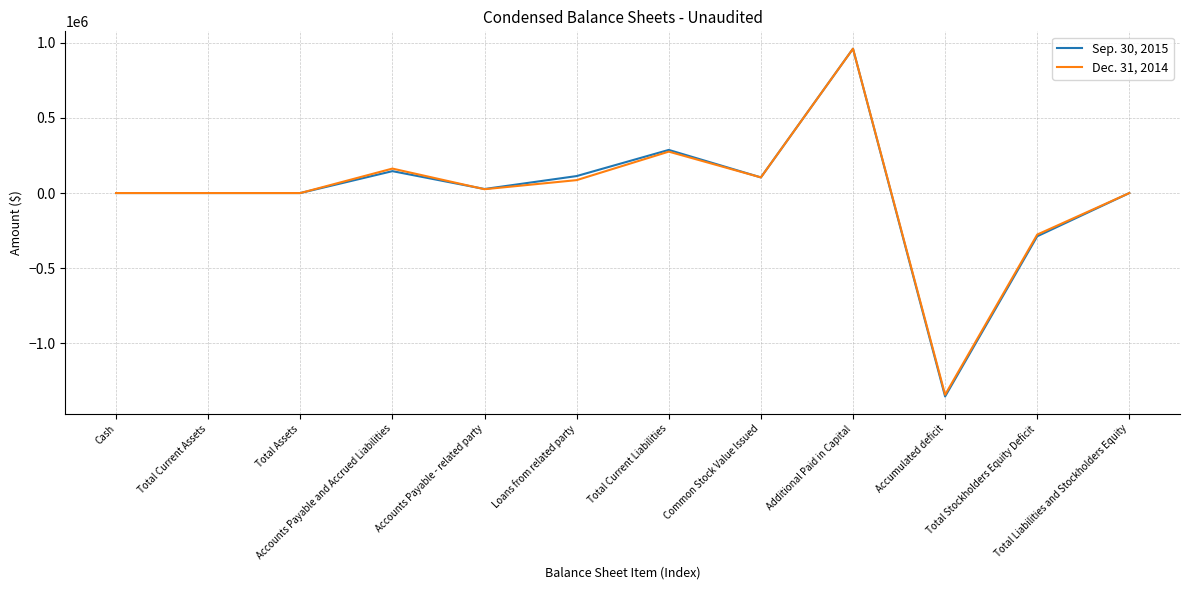

Is the value of Sep. 30, 2015 at Cash greater than the value of Dec. 31, 2014 at Accumulated deficit?

Yes